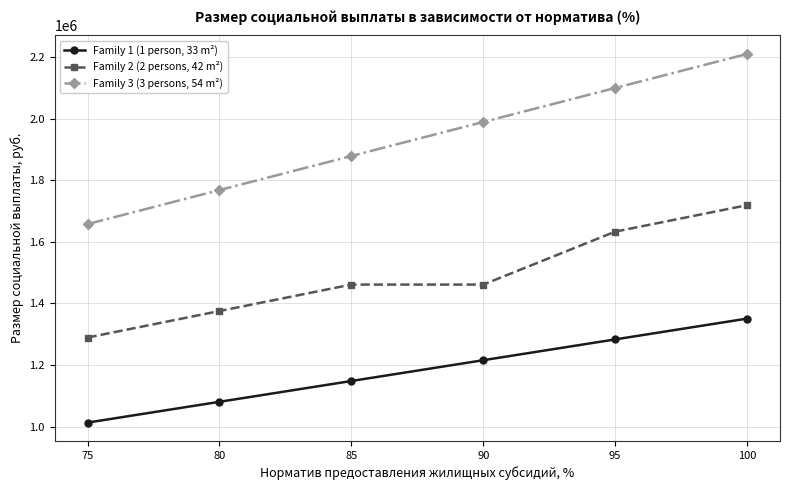

True or false: Family 3 (3 persons, 54 m²) and Family 2 (2 persons, 42 m²) cross at least once.

False